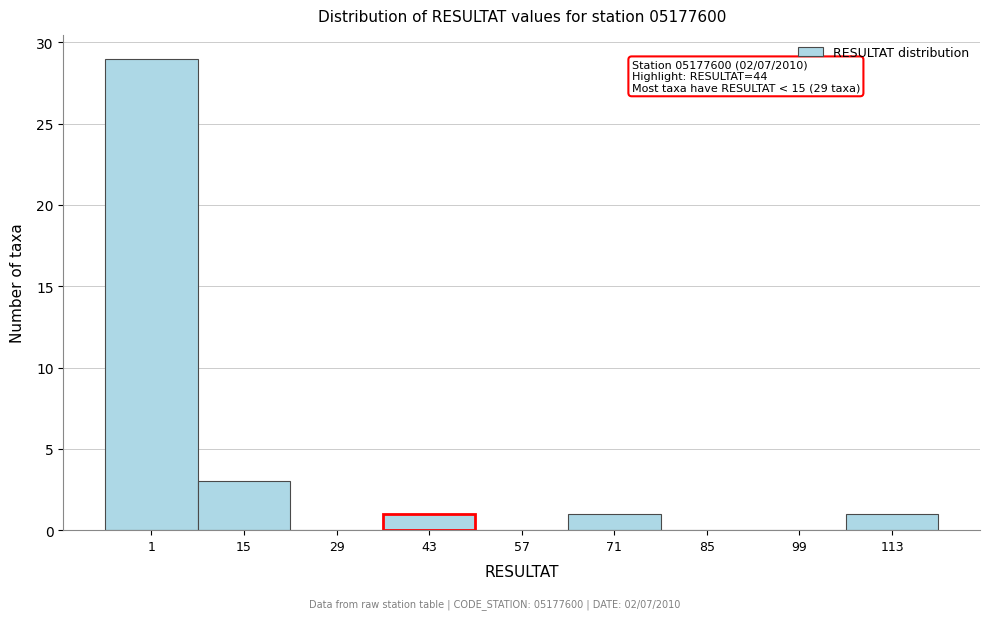

Reading right to left, what are all the values shown in this chart?

113=1	99=0	85=0	71=1	57=0	43=1	29=0	15=3	1=29